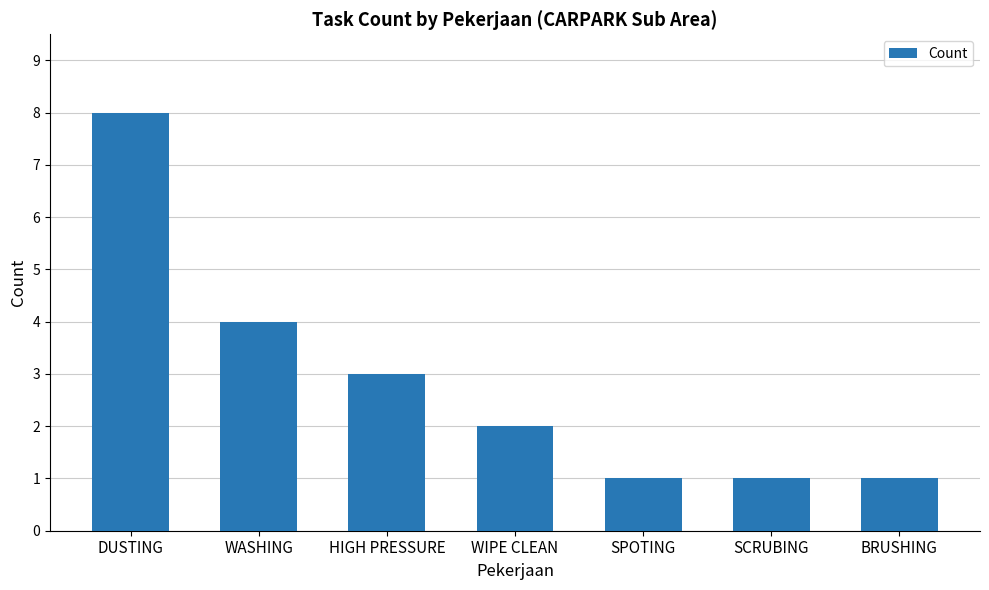

Between DUSTING and WASHING, which is larger?

DUSTING